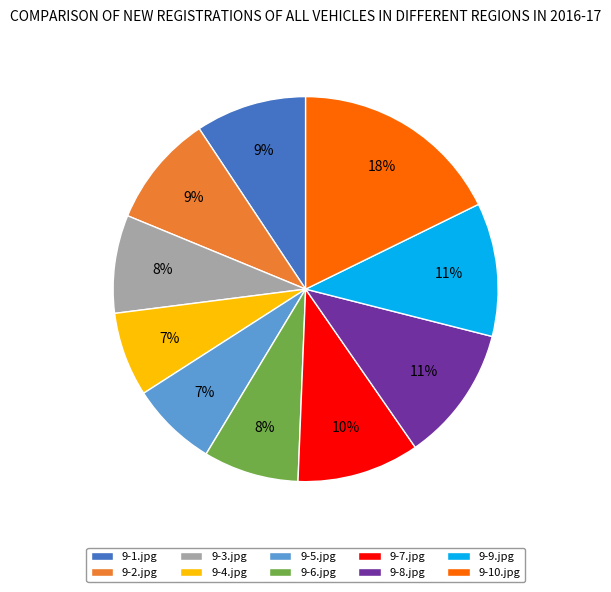

What percentage is the 9-3.jpg slice, to the nearest percent?

8%